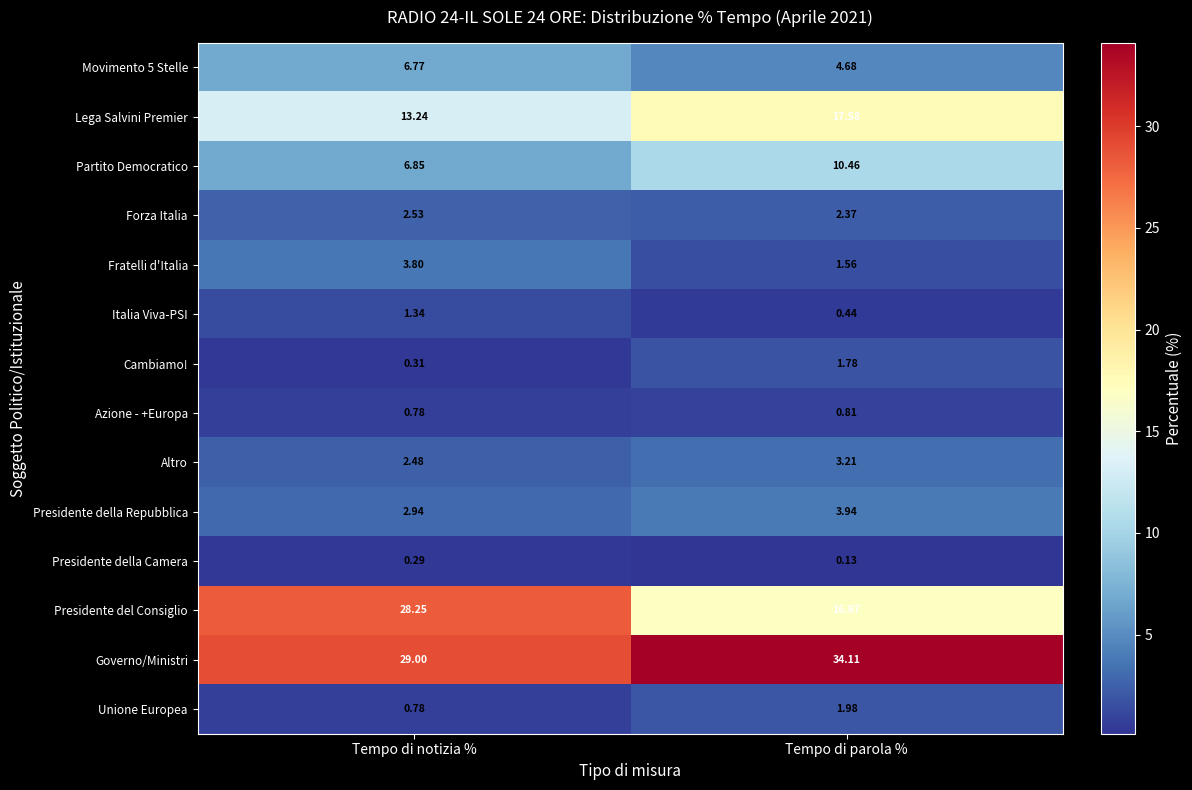

List the series in order of their peak value, lowest first.

Presidente della Camera, Azione - +Europa, Italia Viva-PSI, Cambiamo!, Unione Europea, Forza Italia, Altro, Fratelli d'Italia, Presidente della Repubblica, Movimento 5 Stelle, Partito Democratico, Lega Salvini Premier, Presidente del Consiglio, Governo/Ministri